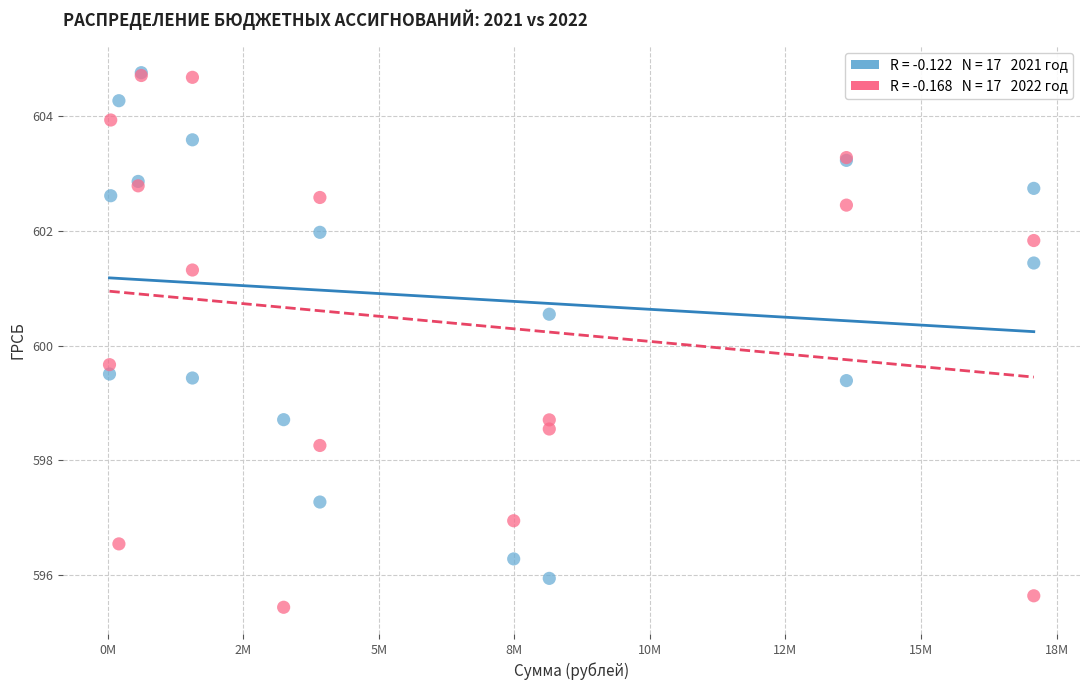

Across all series, what Y value is closest to 600?

599.7